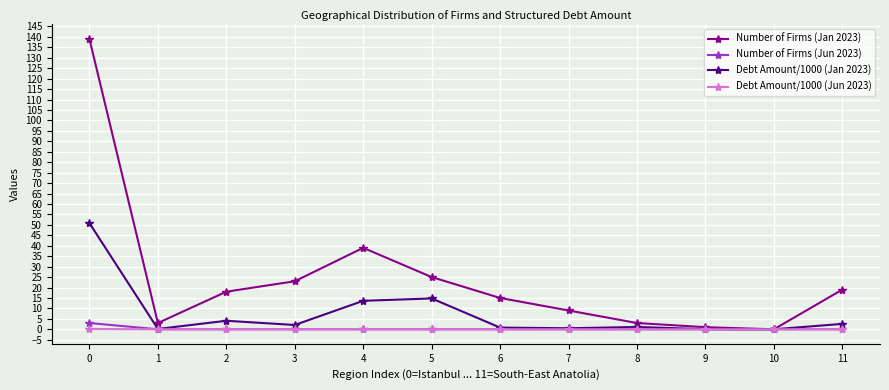

Which series has the largest range (max minus min)?

Number of Firms (Jan 2023)